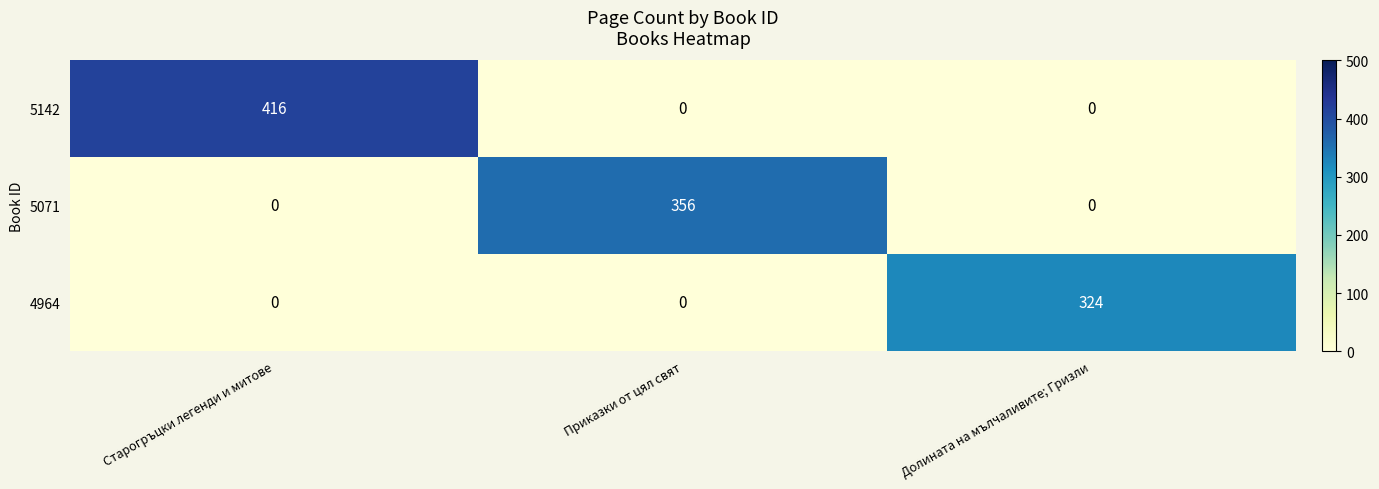

Reading left to right, what are all the values shown in this chart?

5142: Старогръцки легенди и митове=416	Приказки от цял свят=0	Долината на мълчаливите; Гризли=0
5071: Старогръцки легенди и митове=0	Приказки от цял свят=356	Долината на мълчаливите; Гризли=0
4964: Старогръцки легенди и митове=0	Приказки от цял свят=0	Долината на мълчаливите; Гризли=324